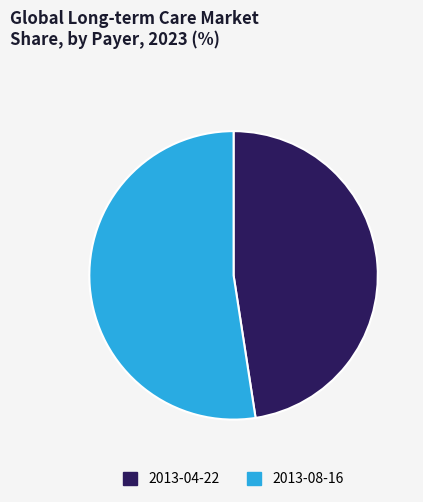

What is the smallest slice in the pie chart?

2013-04-22